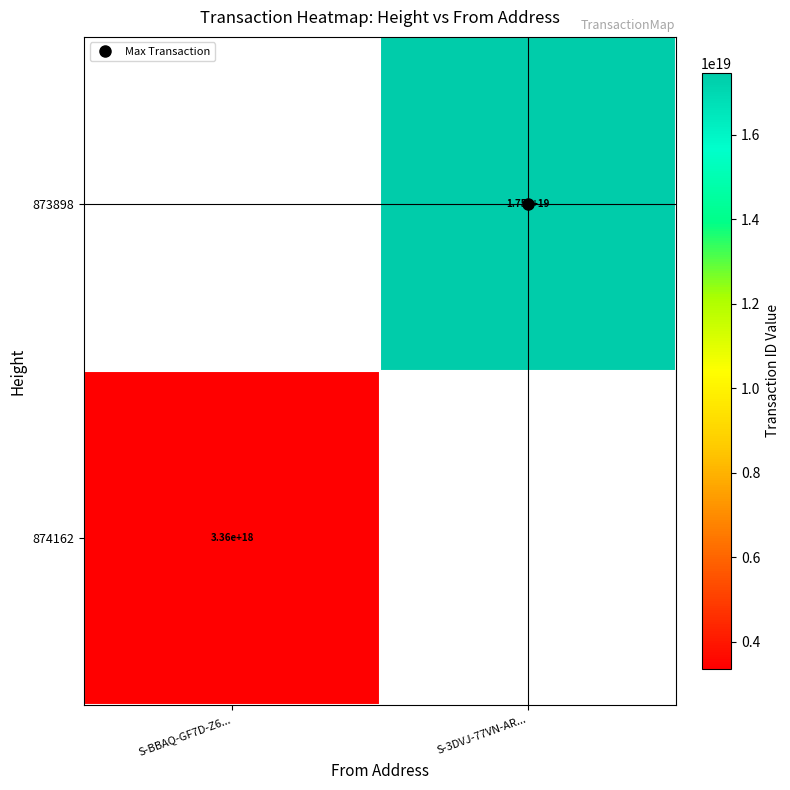

How many positive values does the 873898 series have?

1